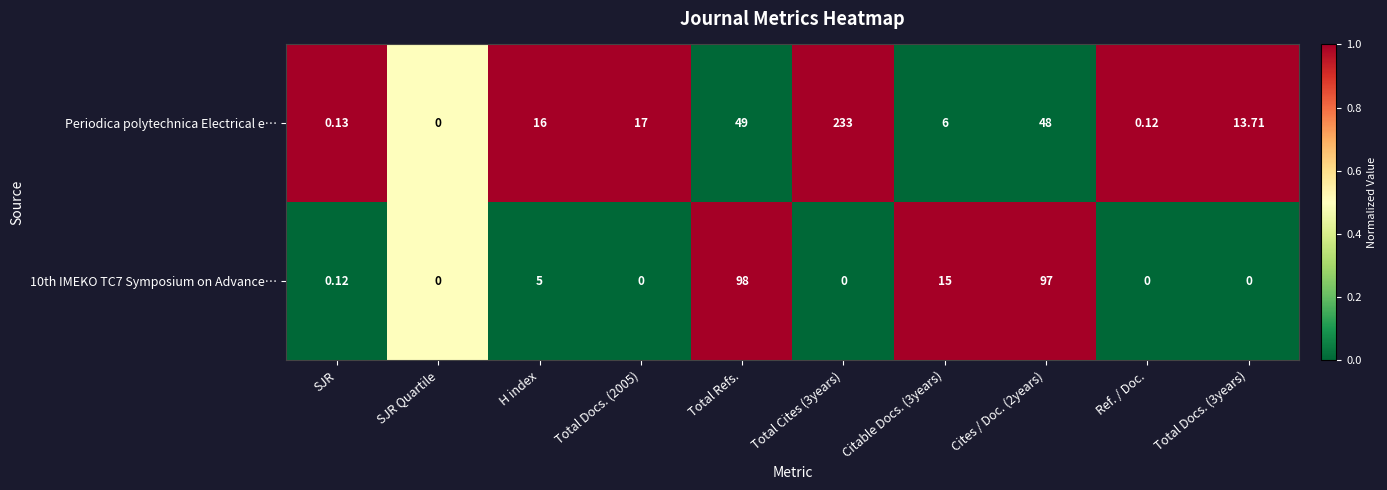

Rank the series by their maximum value, from highest to lowest.

Periodica polytechnica Electrical e…, 10th IMEKO TC7 Symposium on Advance…